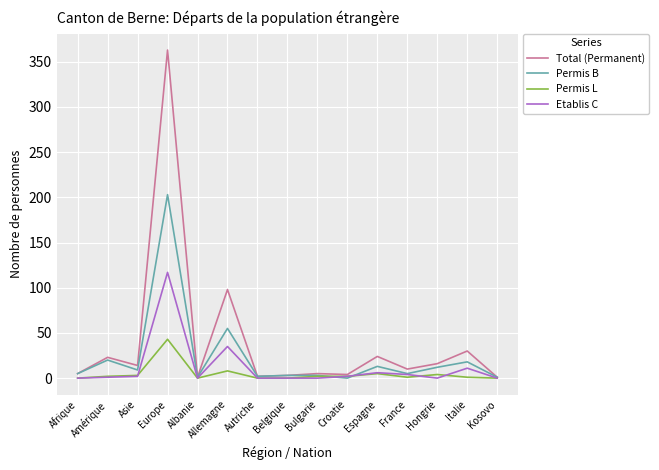

Rank the series by their average value, from lowest to highest.

Permis L, Etablis C, Permis B, Total (Permanent)